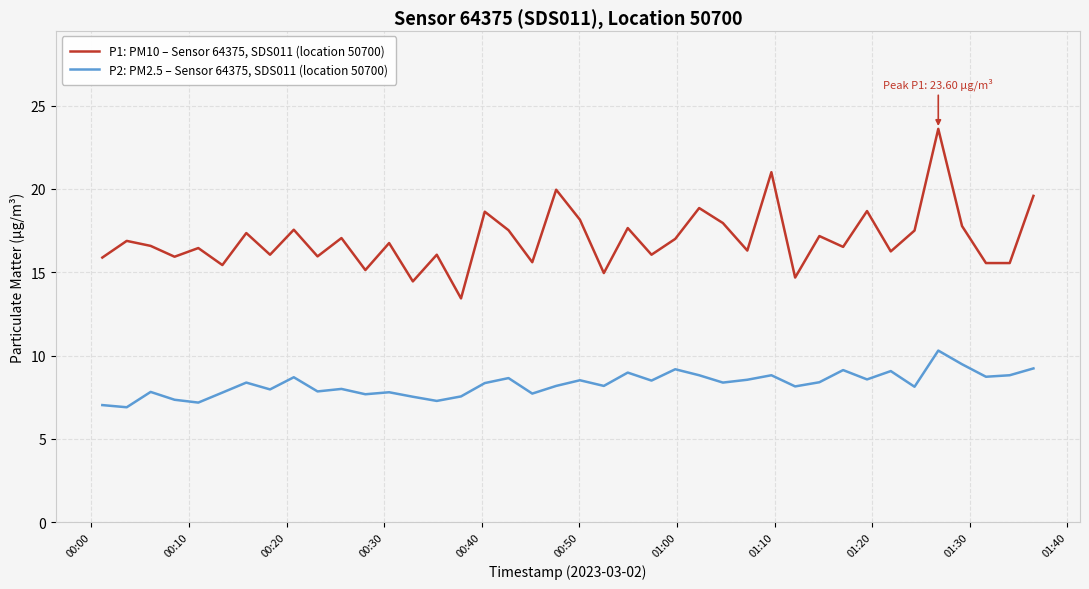

True or false: P1: PM10 – Sensor 64375, SDS011 (location 50700) and P2: PM2.5 – Sensor 64375, SDS011 (location 50700) cross at least once.

False